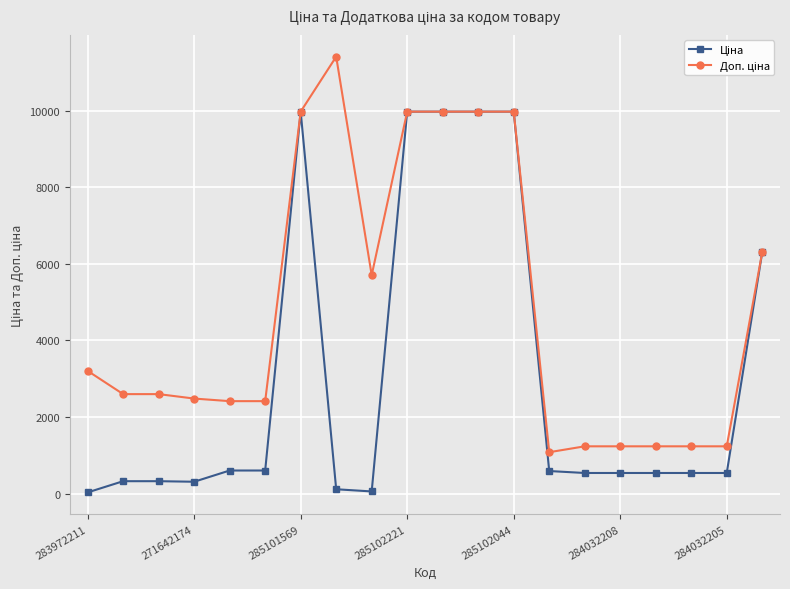

What is the greatest value displayed?

11410.0